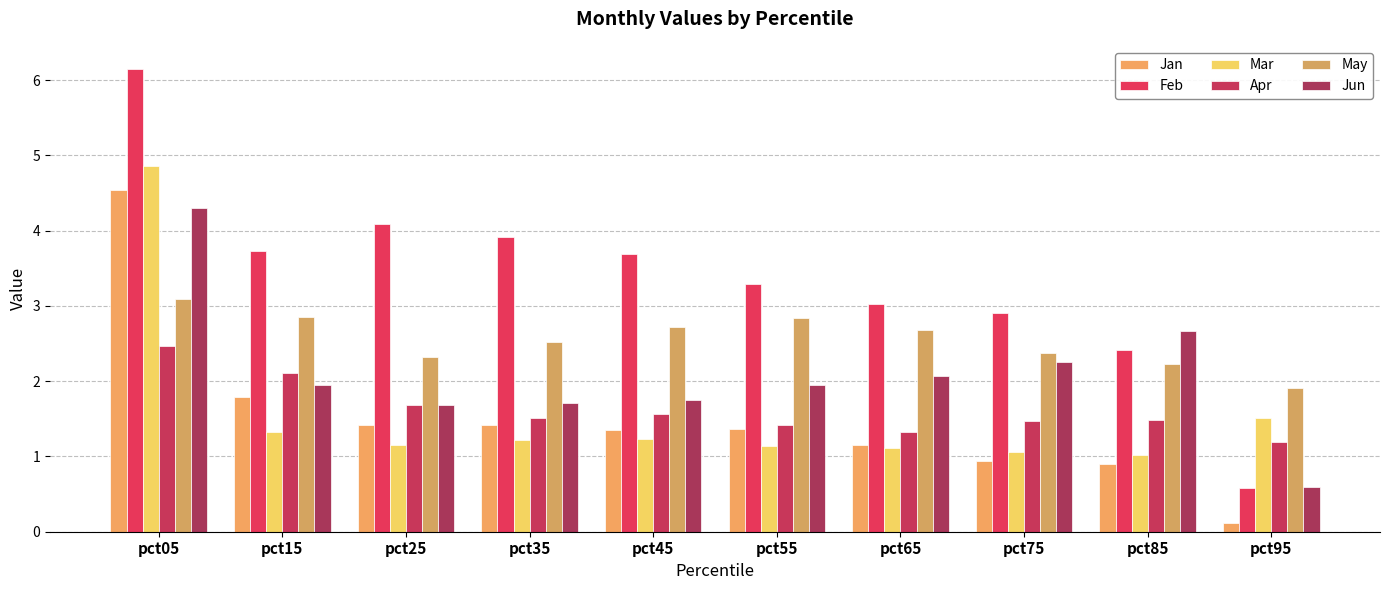

The Jun series shows 0.5 at pct45. True or false?

False